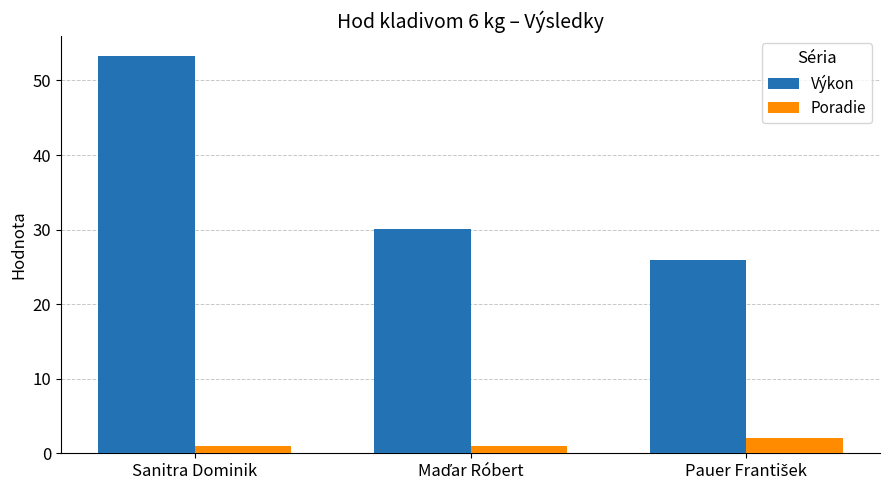

Which series has the largest range (max minus min)?

Výkon